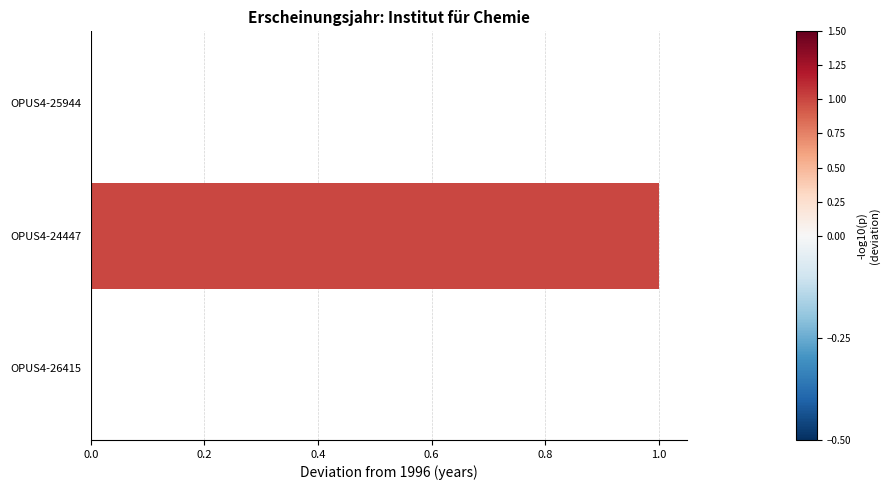

What is the change in value from OPUS4-26415 to OPUS4-24447?

+1